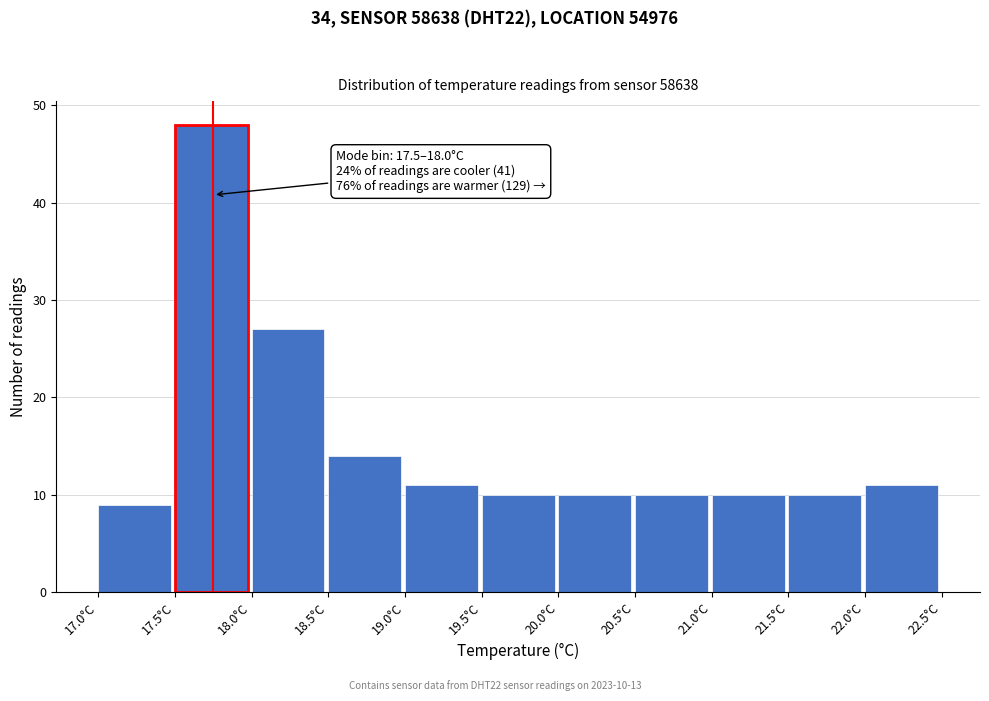

Over which range of the x-axis is the bar tallest?

17.5 to 18.0